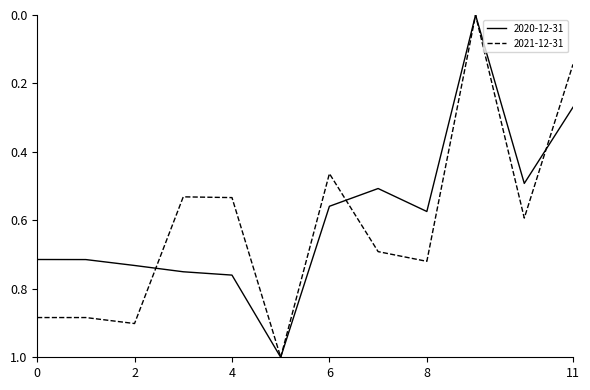

What is the highest value of the 2021-12-31 series?

1.0